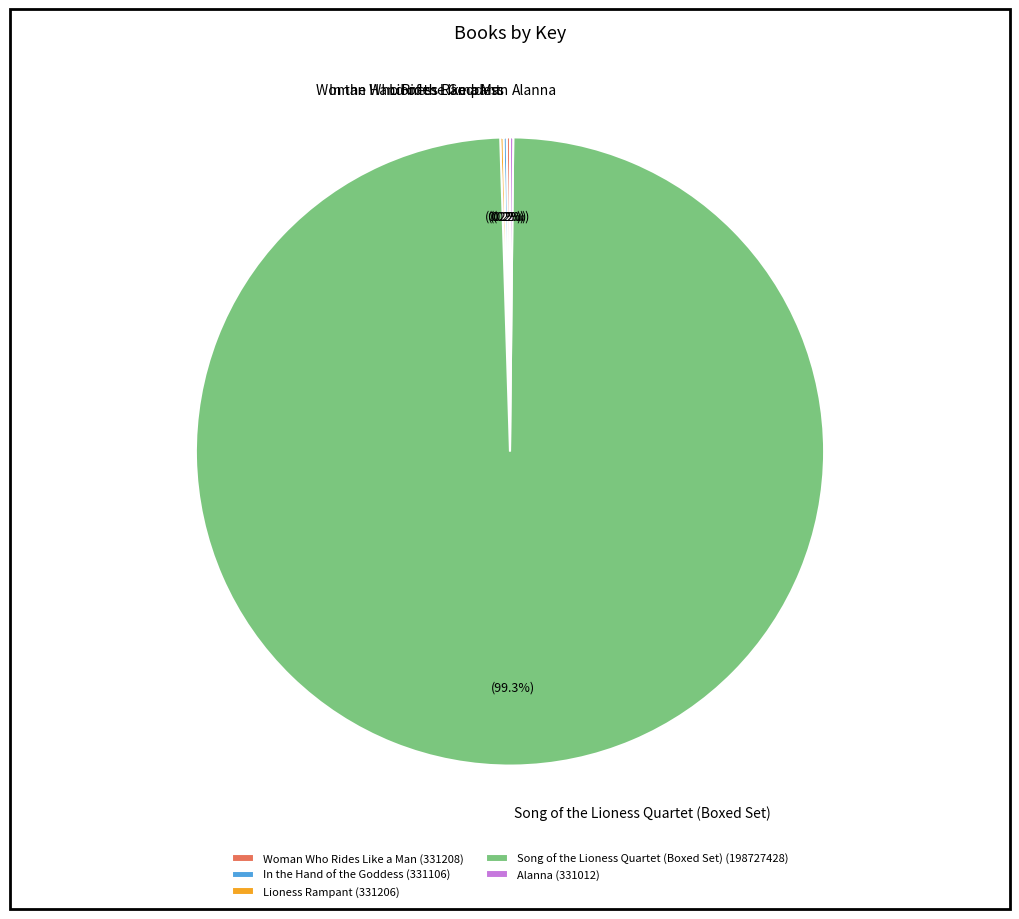

Is there any slice that represents more than half of the pie?

Yes